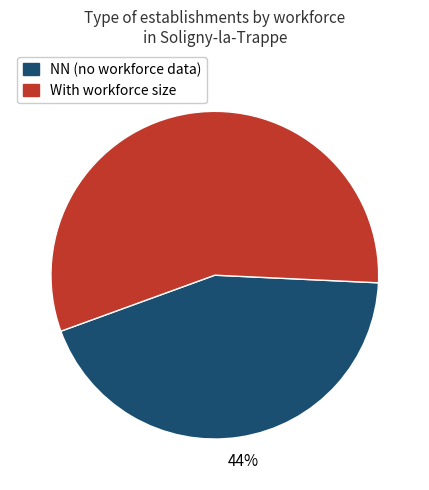

Do NN (no workforce data) and With workforce size together represent more than half of the pie?

Yes